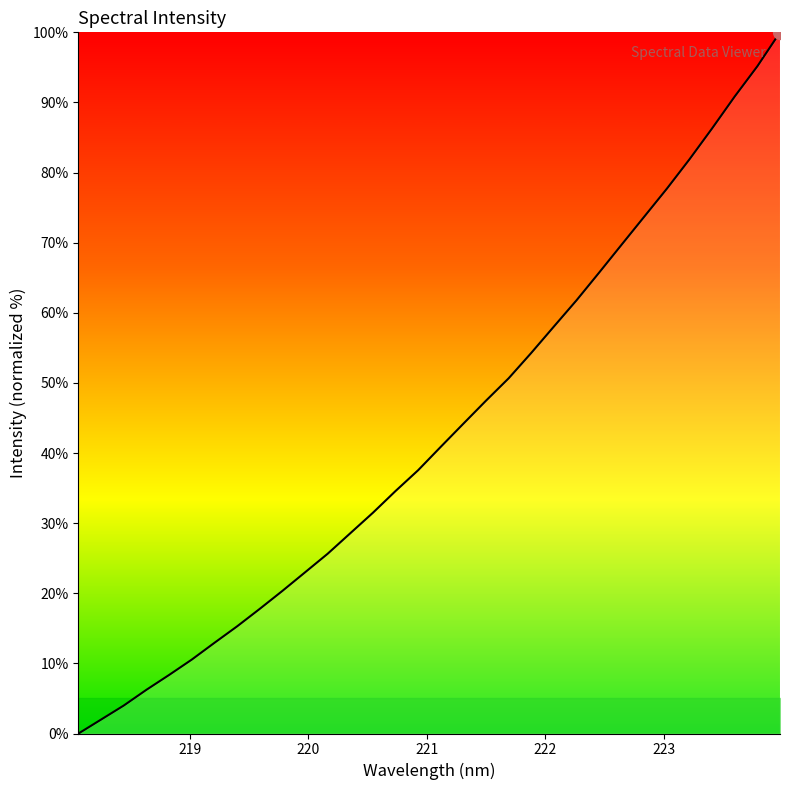

What is the greatest value displayed?

100.0